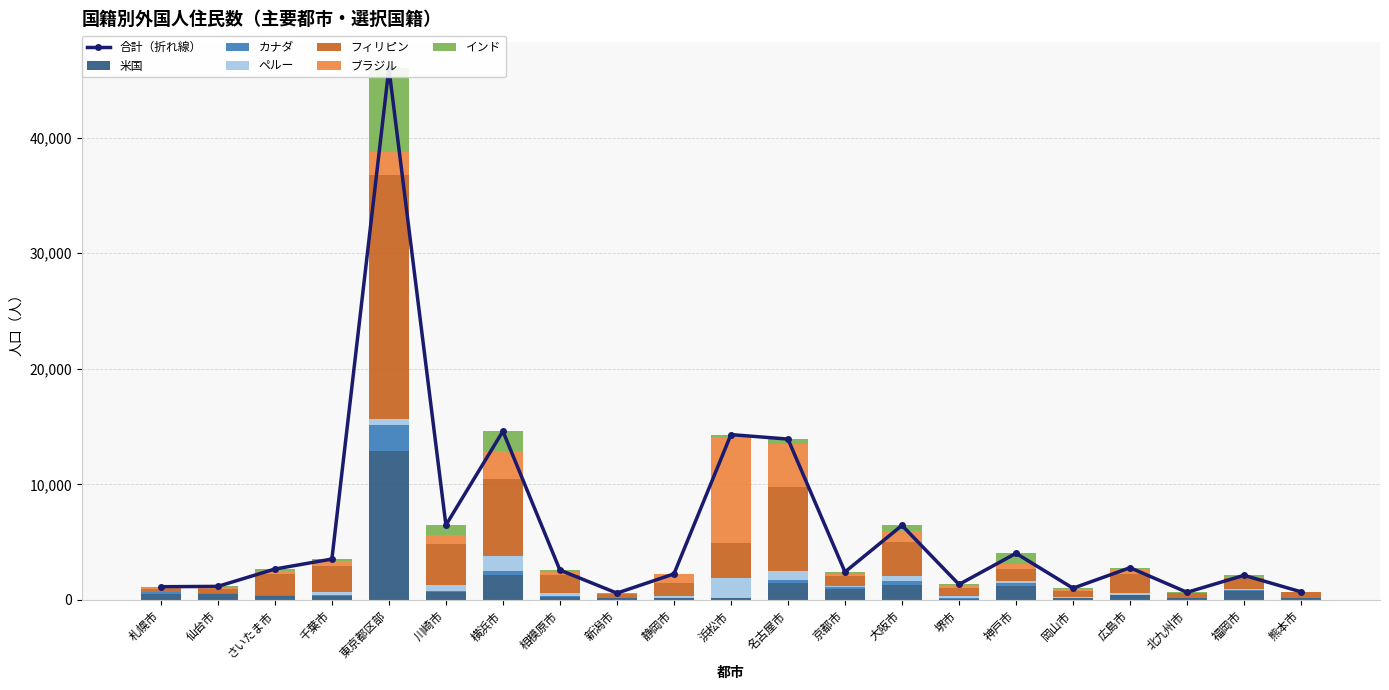

Where does the カナダ series first go above 68?

札幌市